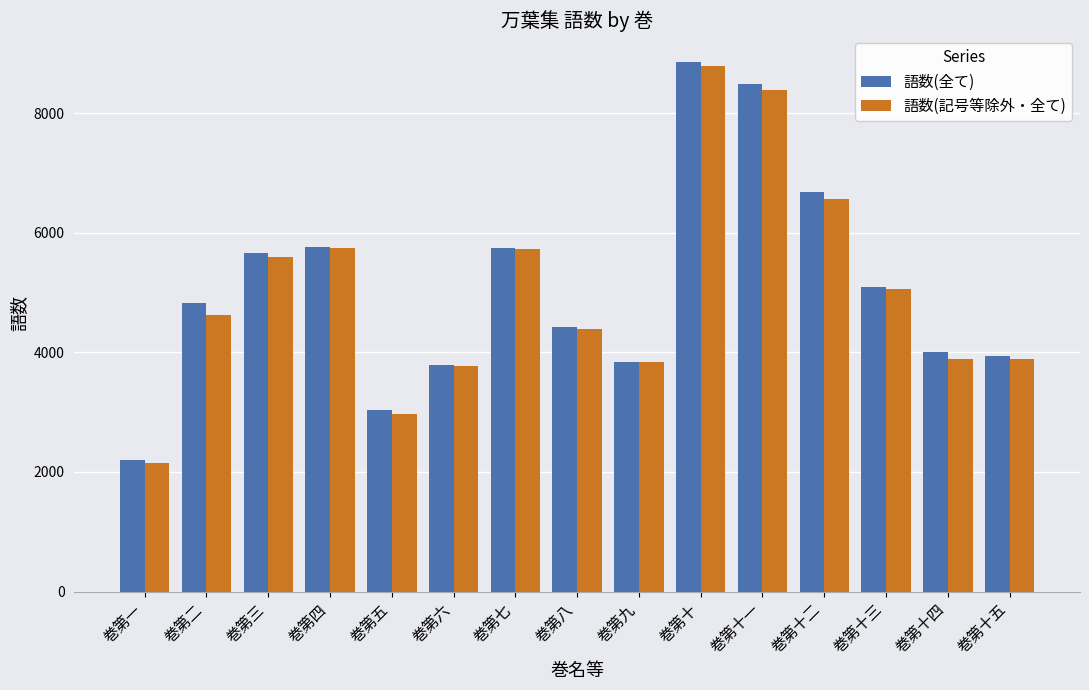

How many bars are there in total?

30